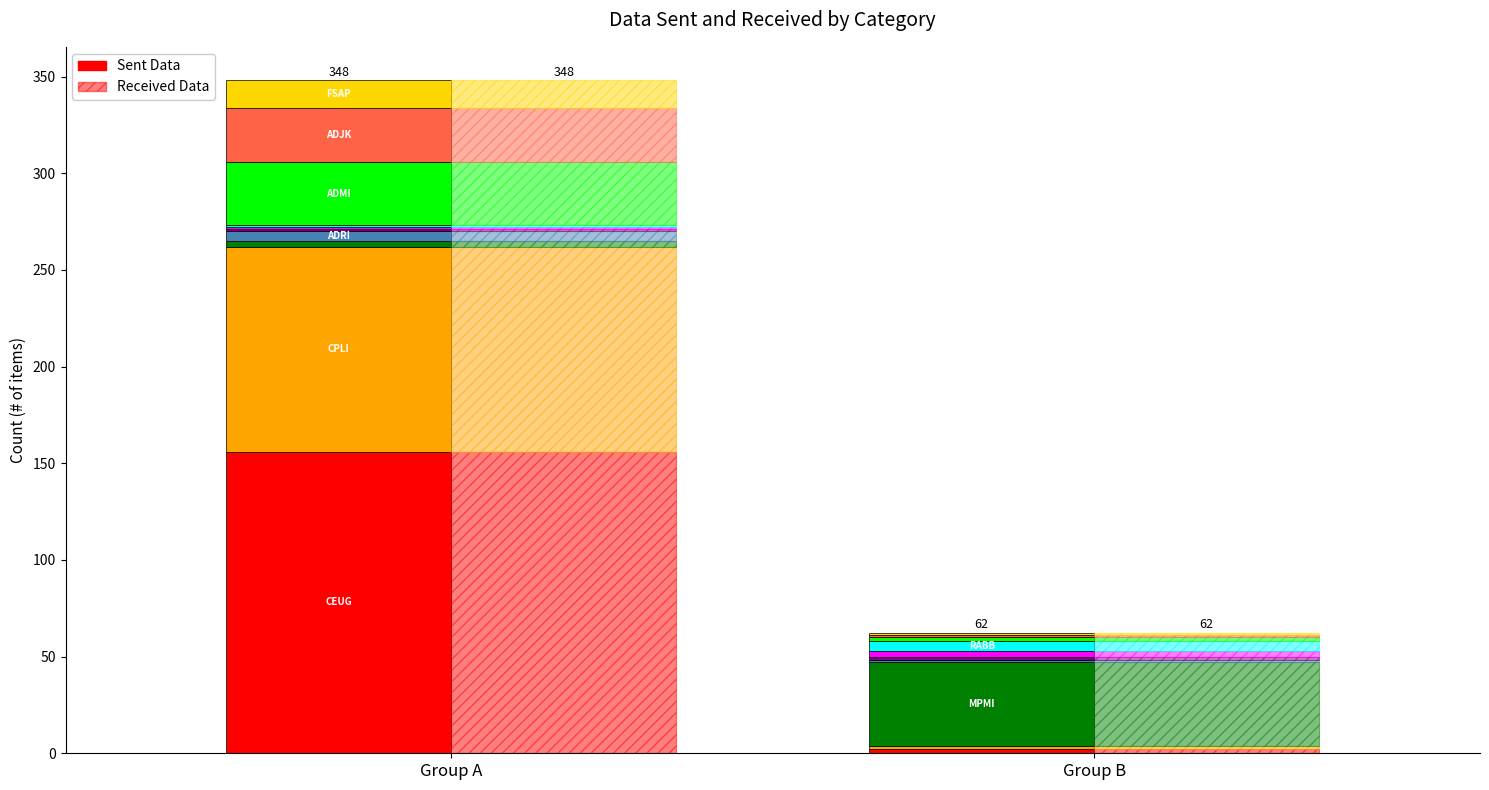

Is it true that the value at ADRI is 8?

False